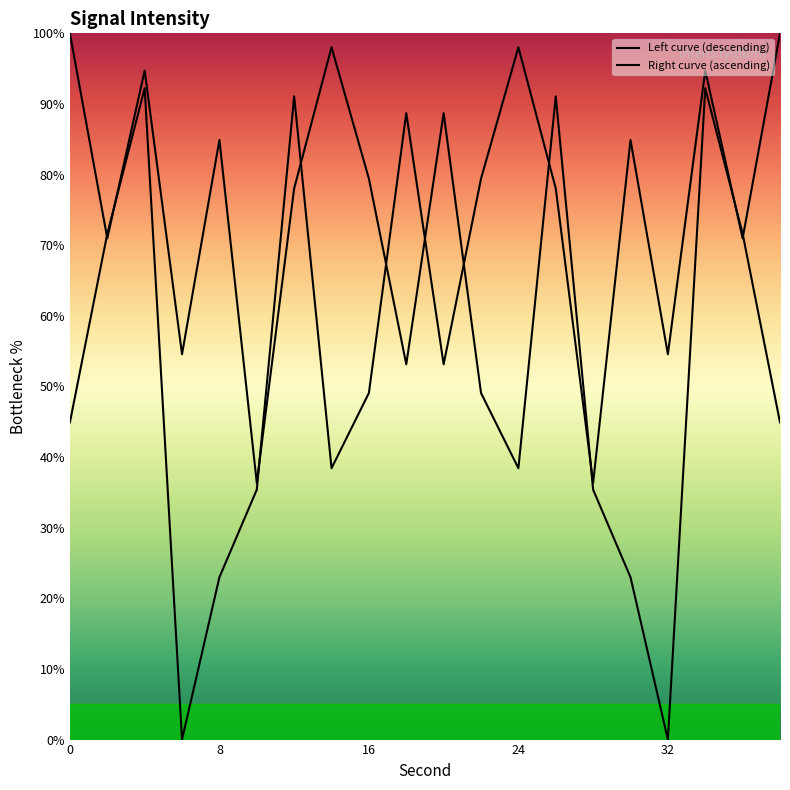

What is the difference between the second highest and minimum values in the Right curve (ascending) series?

98.0